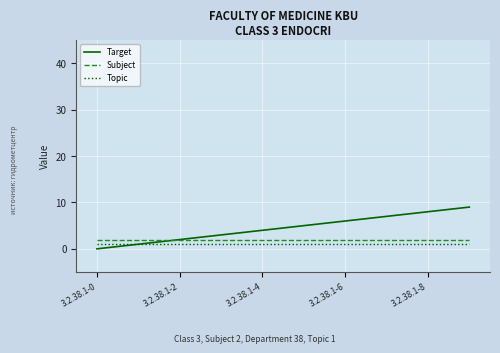

Which series has the largest total across all categories?

Target